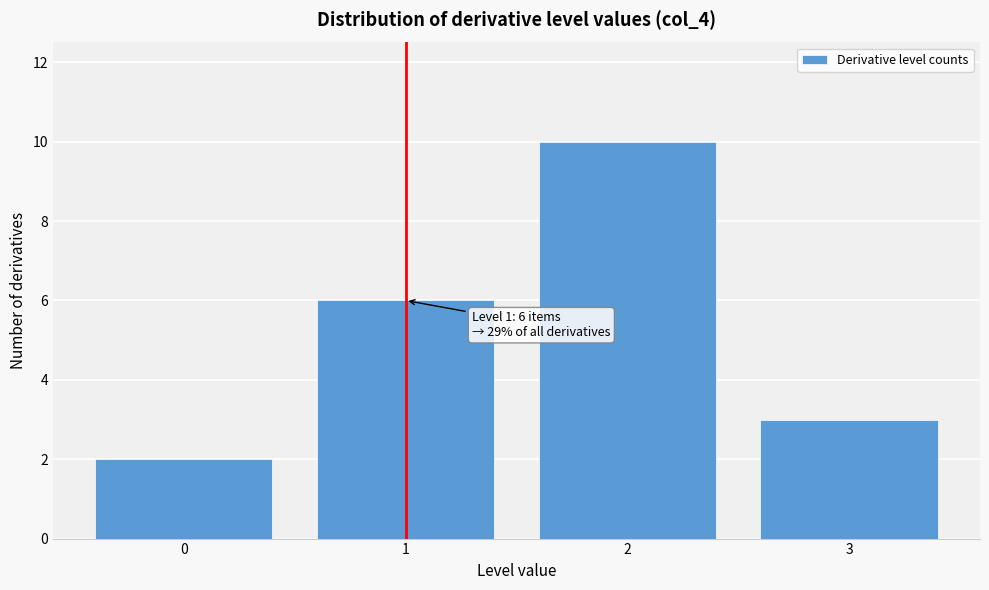

Over which range of the x-axis is the bar tallest?

1.5 to 2.5